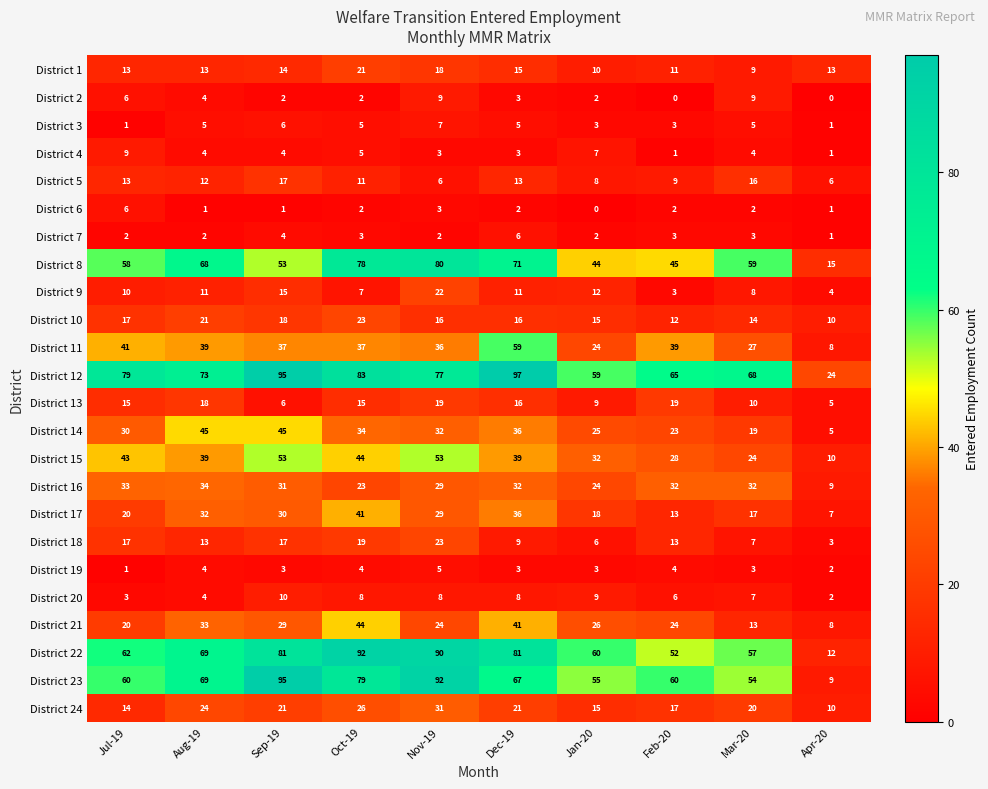

Is it true that District 9 equals 2 at Oct-19?

False